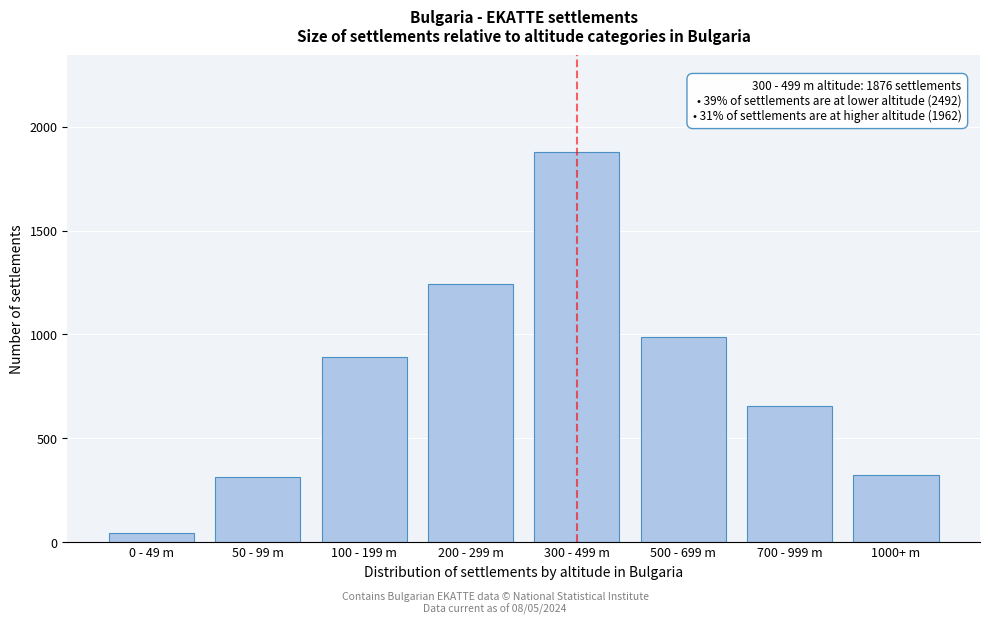

What is the average value?

791